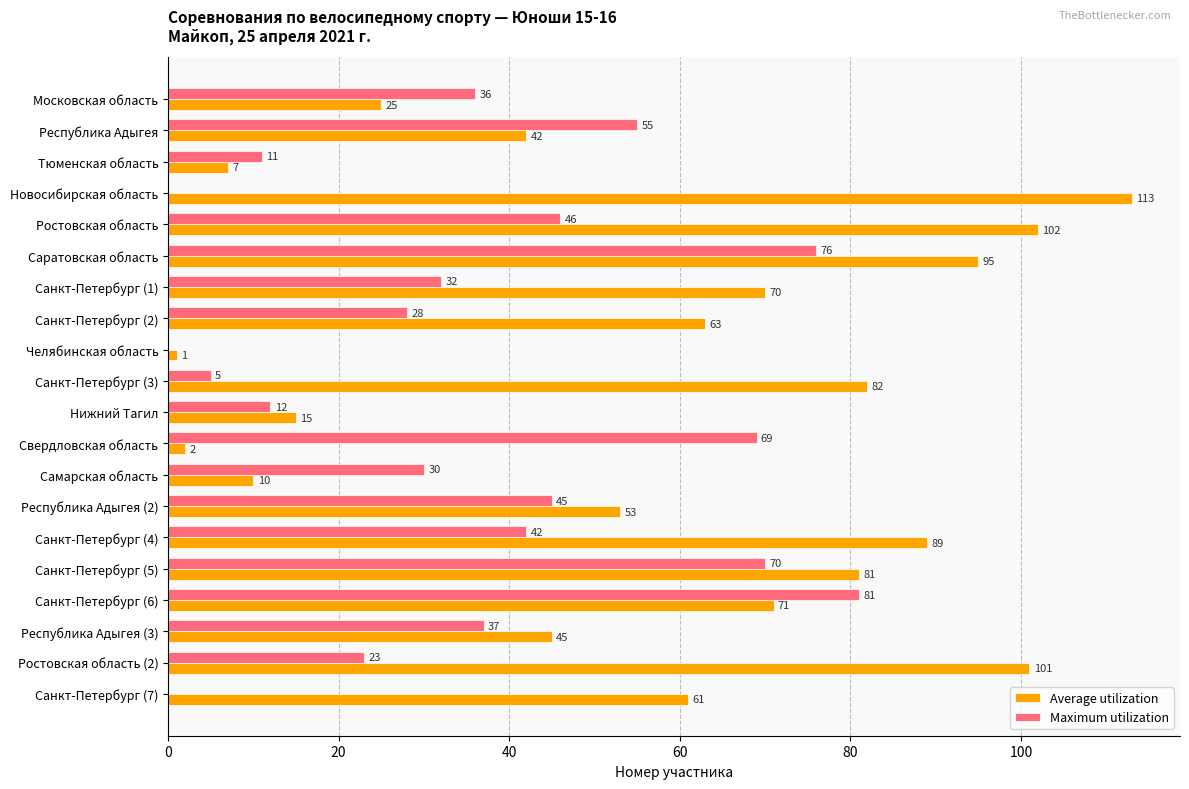

What is the greatest value displayed?

113